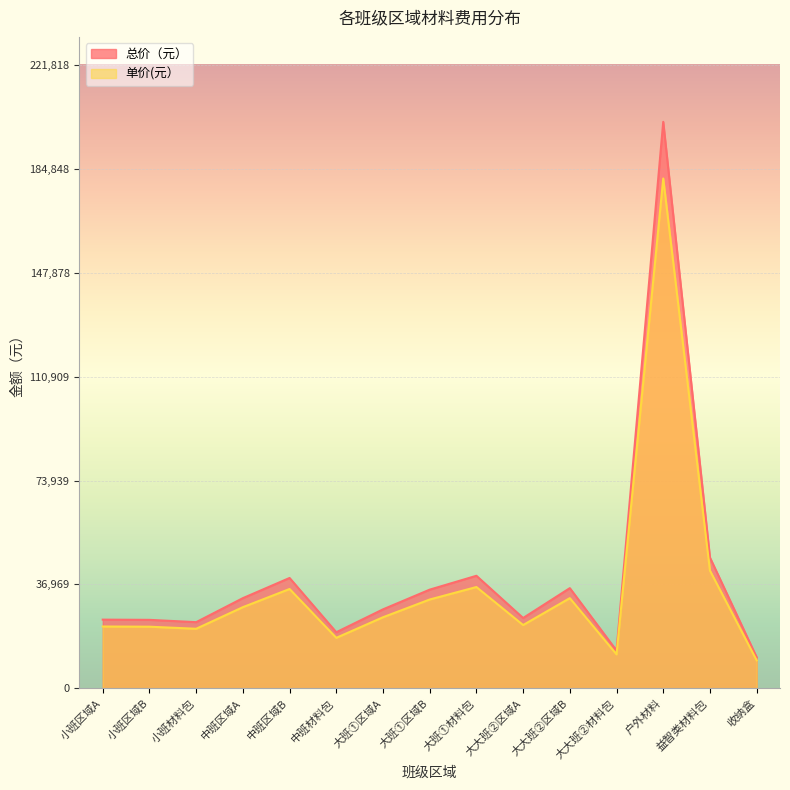

Reading left to right, extract all data points from this chart.

总价（元）: 小班区域A=24416.1	小班区域B=24339.2	小班材料包=23520.5	中班区域A=32070.6	中班区域B=39253.5	中班材料包=19933.3	大班①区域A=28077.3	大班①区域B=35096.5	大班①材料包=40032.0	大大班②区域A=24995.7	大大班②区域B=35635.1	大大班②材料包=13401.4	户外材料=201653.0	益智类材料包=46535.9	收纳盒=11040.0
单价(元）: 小班区域A=21974.5	小班区域B=21905.2	小班材料包=21168.4	中班区域A=28863.5	中班区域B=35328.2	中班材料包=17940.0	大班①区域A=25269.6	大班①区域B=31586.8	大班①材料包=36028.8	大大班②区域A=22496.1	大大班②区域B=32071.5	大大班②材料包=12061.2	户外材料=181487.7	益智类材料包=41882.3	收纳盒=9936.0